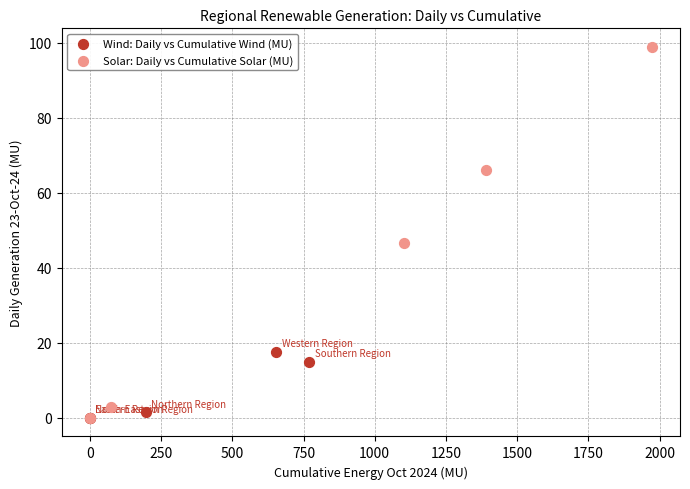

Which series contains the highest Y value?

Solar: Daily vs Cumulative Solar (MU)